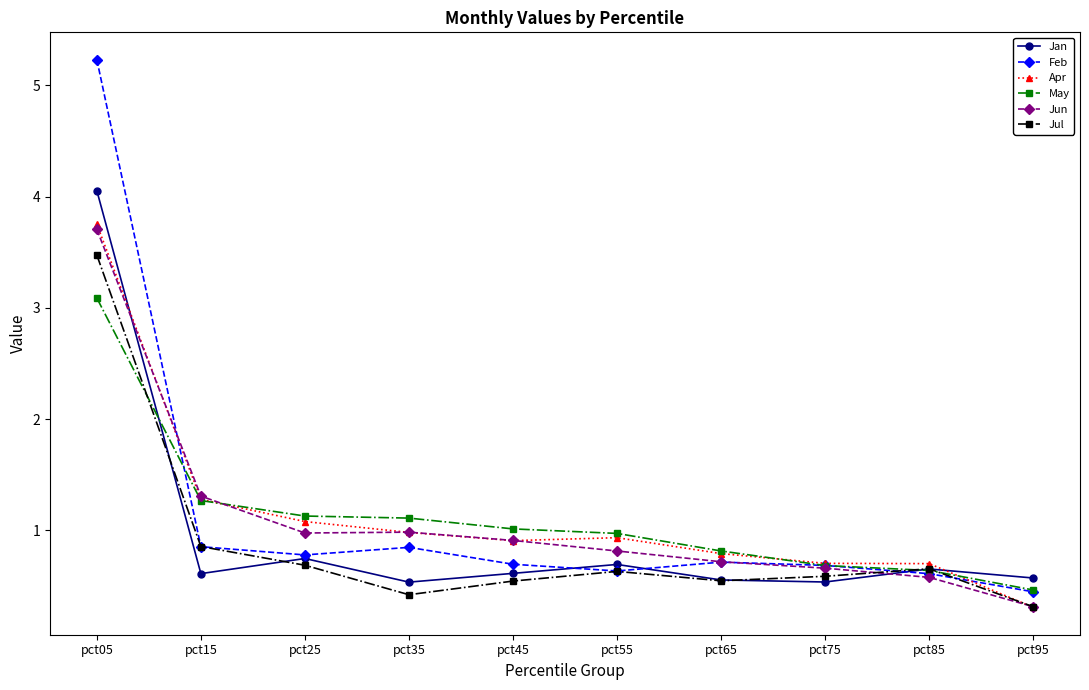

What is the spread (max minus min) of values at pct15?

0.7